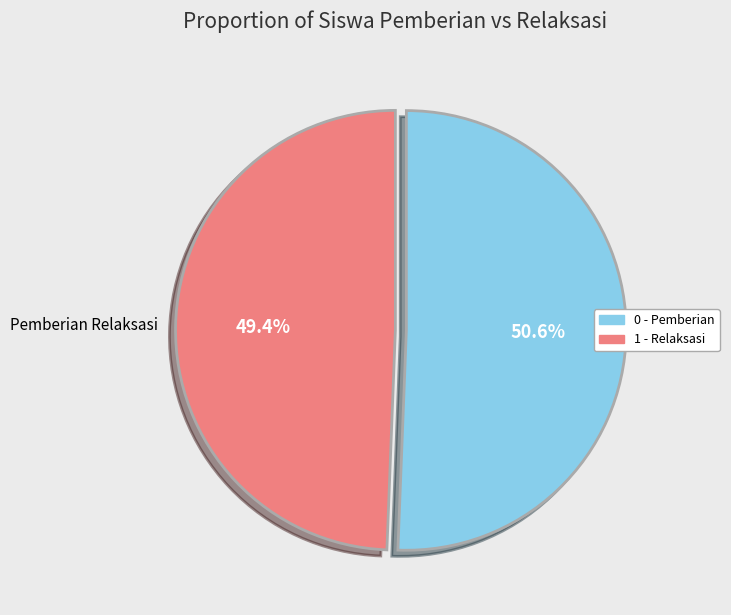

What is the ratio of the value at Pemberian to the value at Pemberian Relaksasi?

1.0